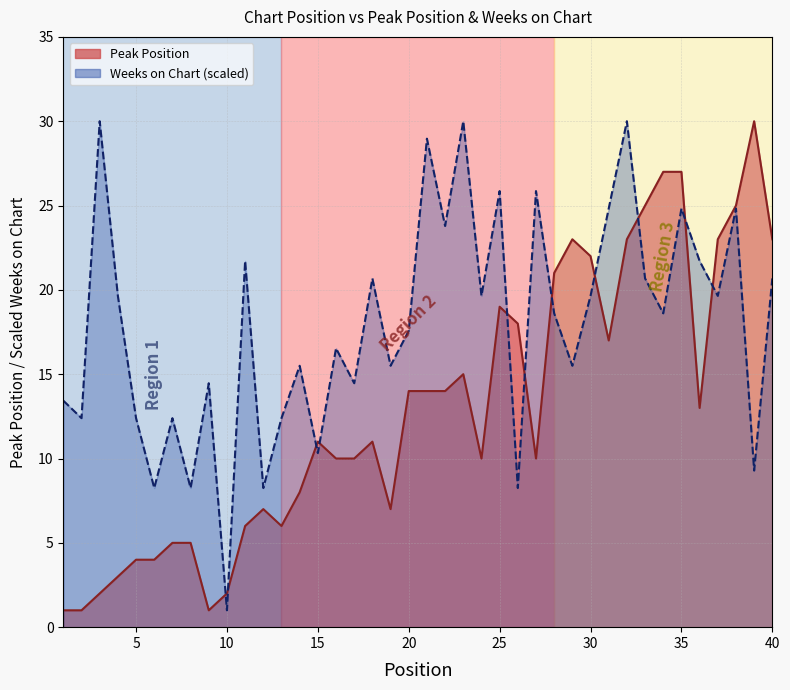

Rank the categories by Weeks on Chart value from highest to lowest.

3, 23, 32, 21, 25, 27, 31, 35, 38, 22, 11, 36, 18, 33, 40, 4, 24, 30, 37, 28, 34, 20, 16, 14, 19, 29, 9, 17, 1, 2, 5, 7, 13, 15, 39, 6, 8, 12, 26, 10